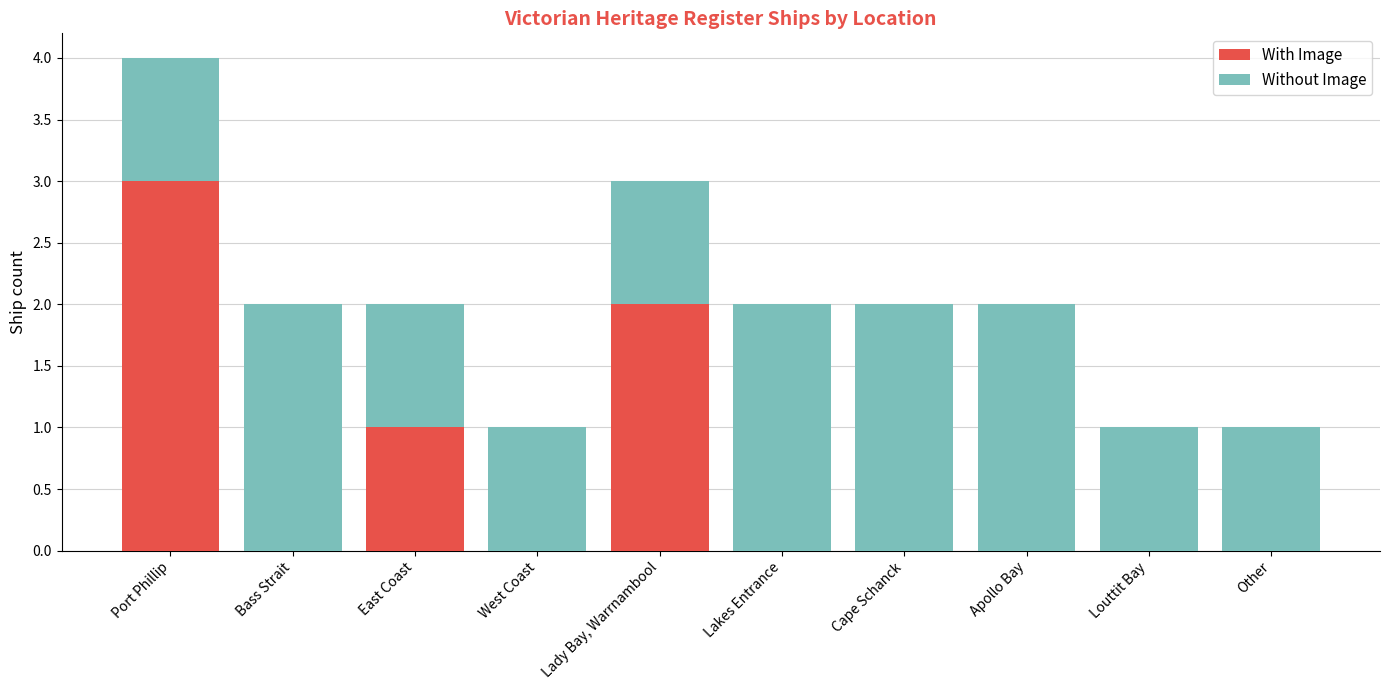

What is the difference between the With Image values at Apollo Bay and Port Phillip?

3